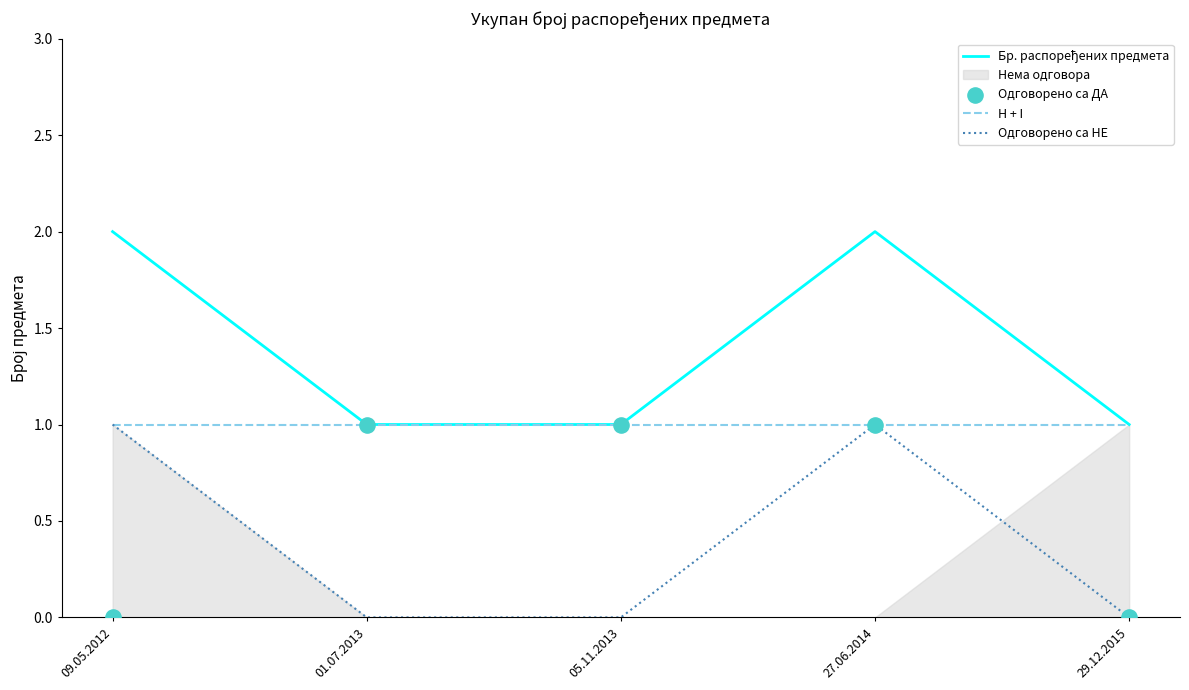

Which series contains the highest Y value?

Бр. распоређених предмета